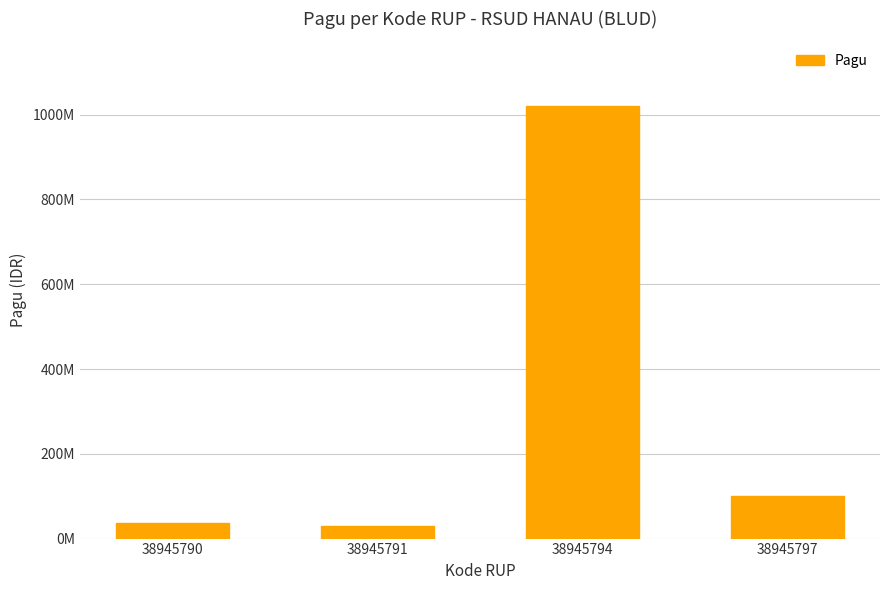

Are the bars horizontal?

No